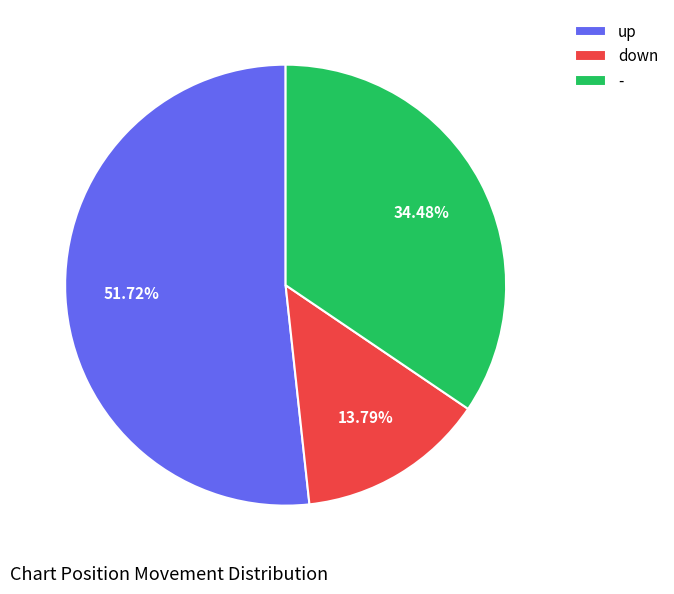

What is the total percentage of up and -?

86.2%